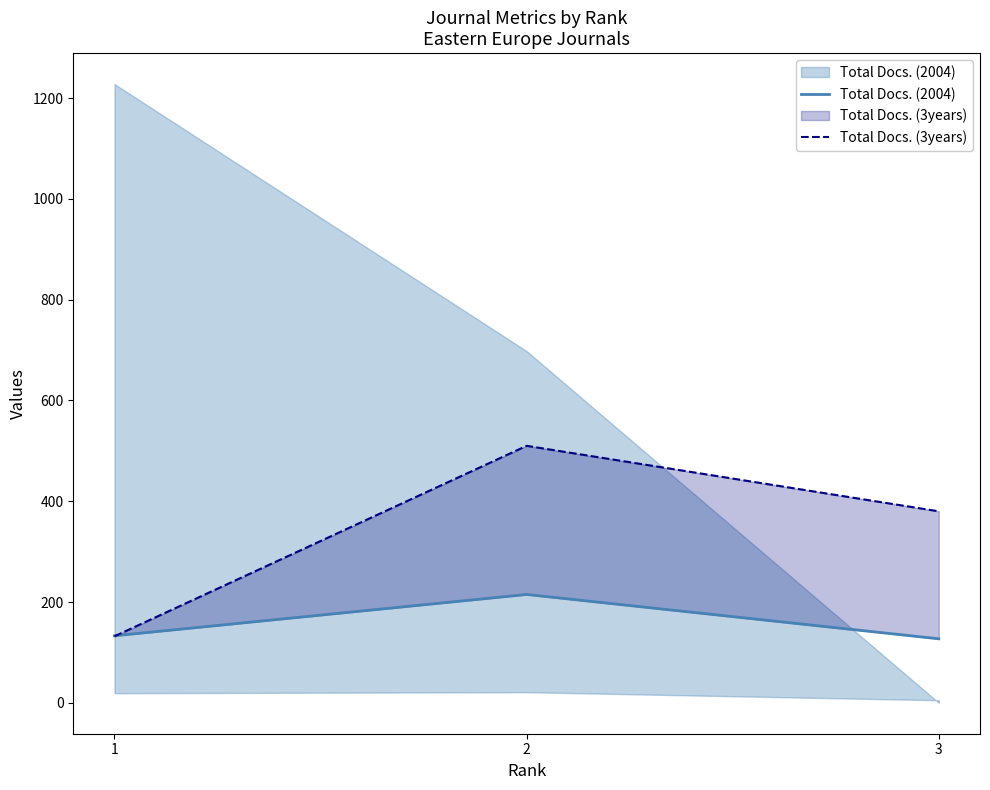

Read the Total Docs. (2004) value at 1.

133